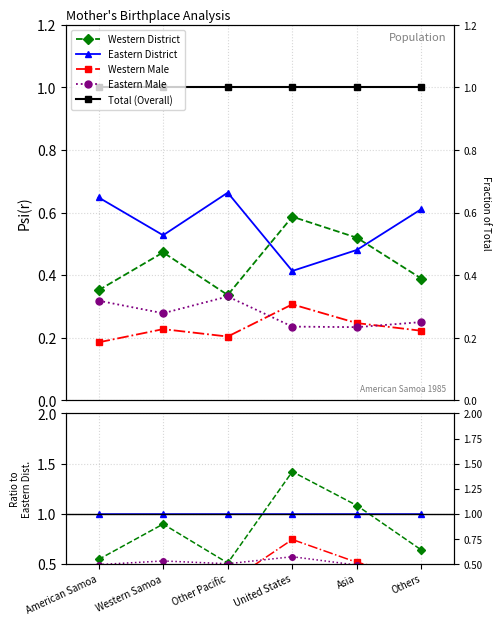

Which series has the widest spread of values?

Western District